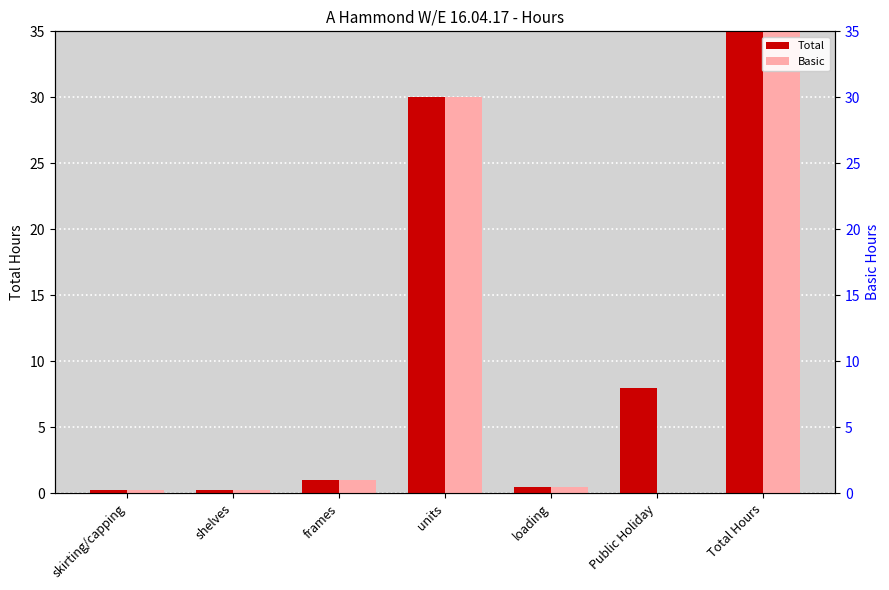

Rank the series at Public Holiday from lowest to highest value.

Basic, Total